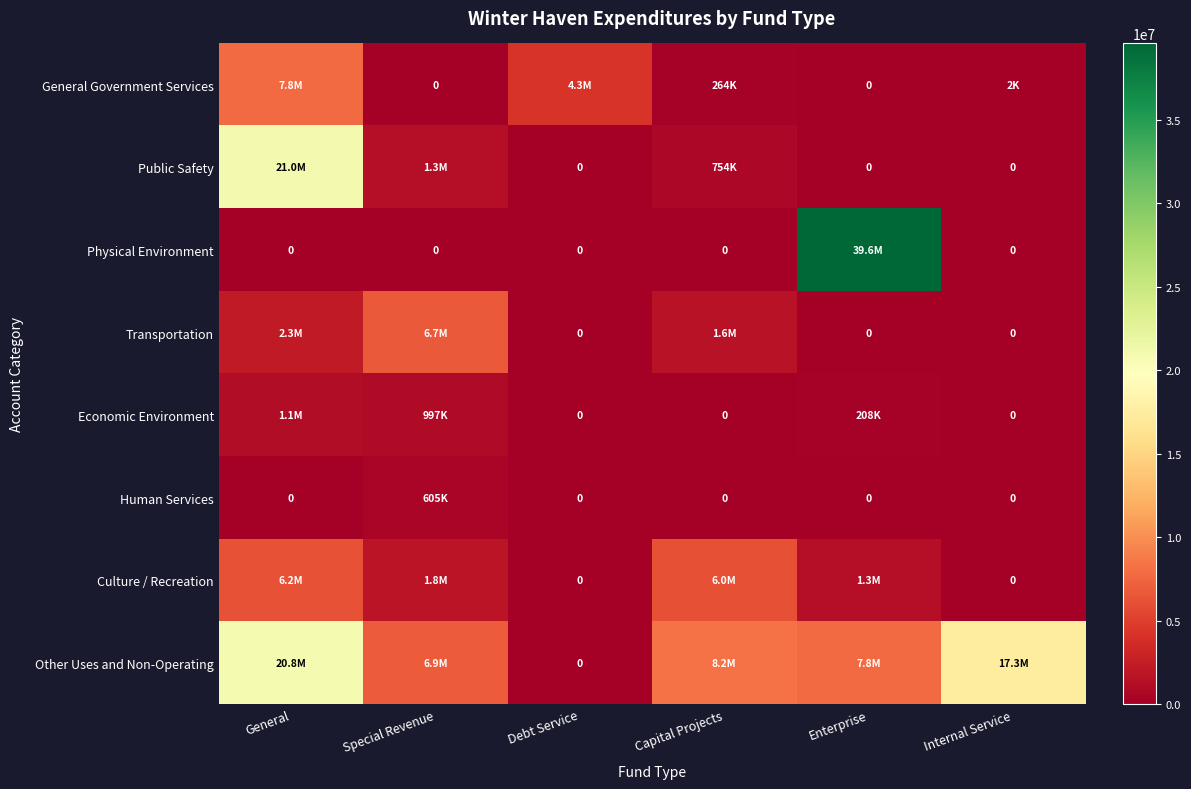

At which label is Human Services closest to 302700?

General